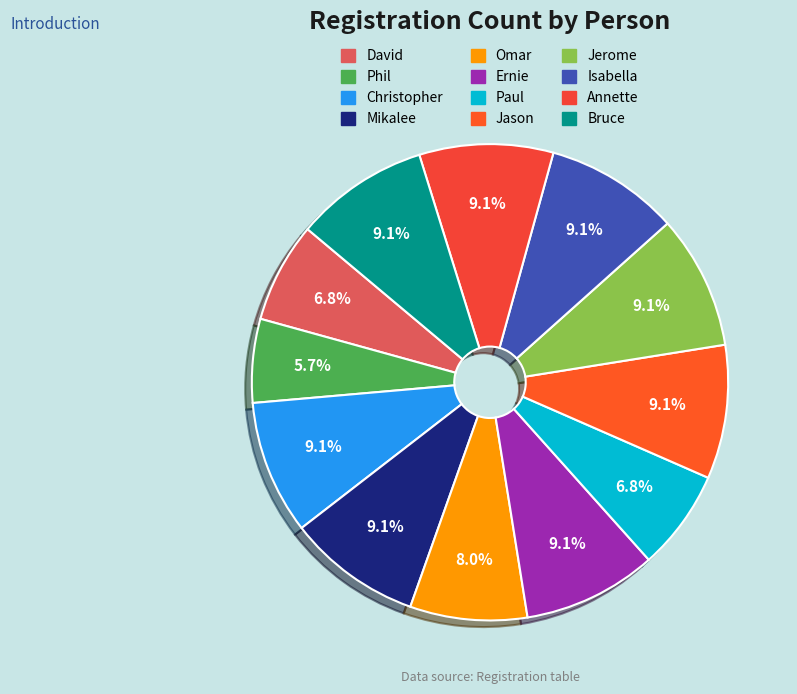

Is the sum of Paul and Ernie greater than half?

No